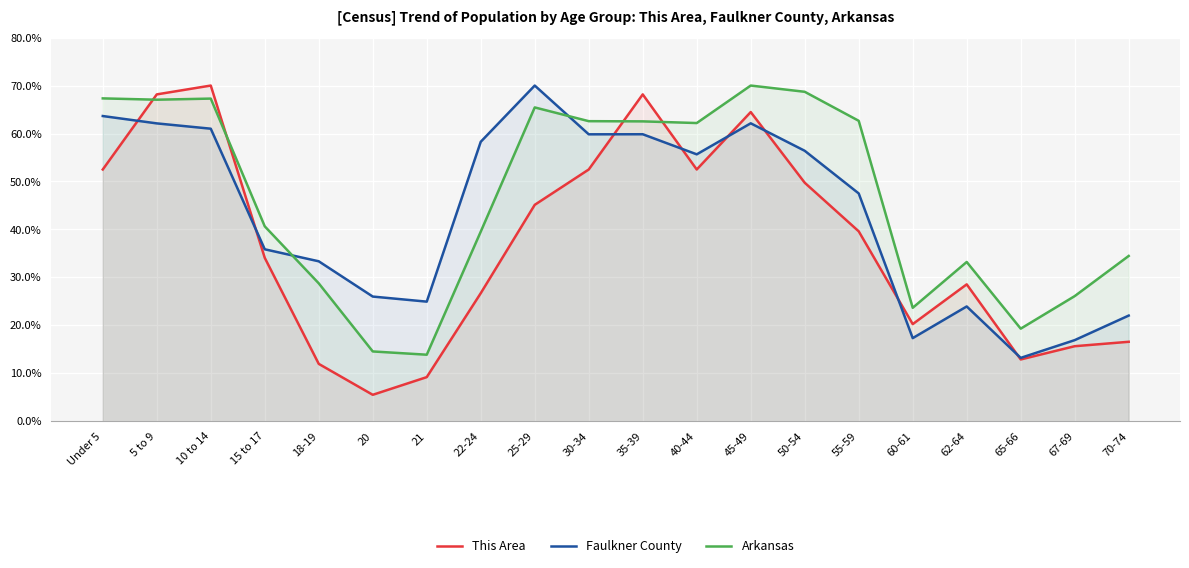

Read the Faulkner County value at 30-34.

59.8